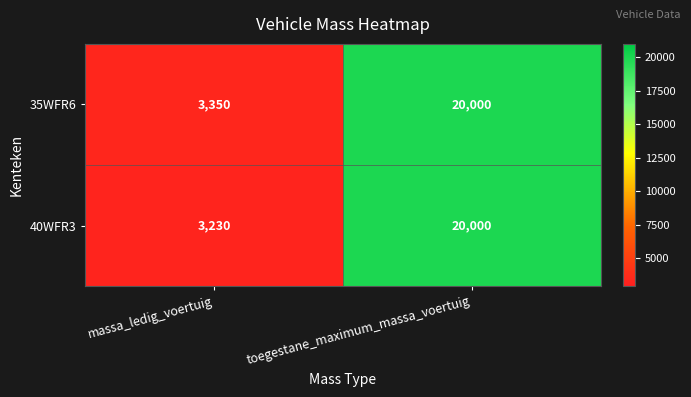

What is the maximum value shown in the chart?

20000